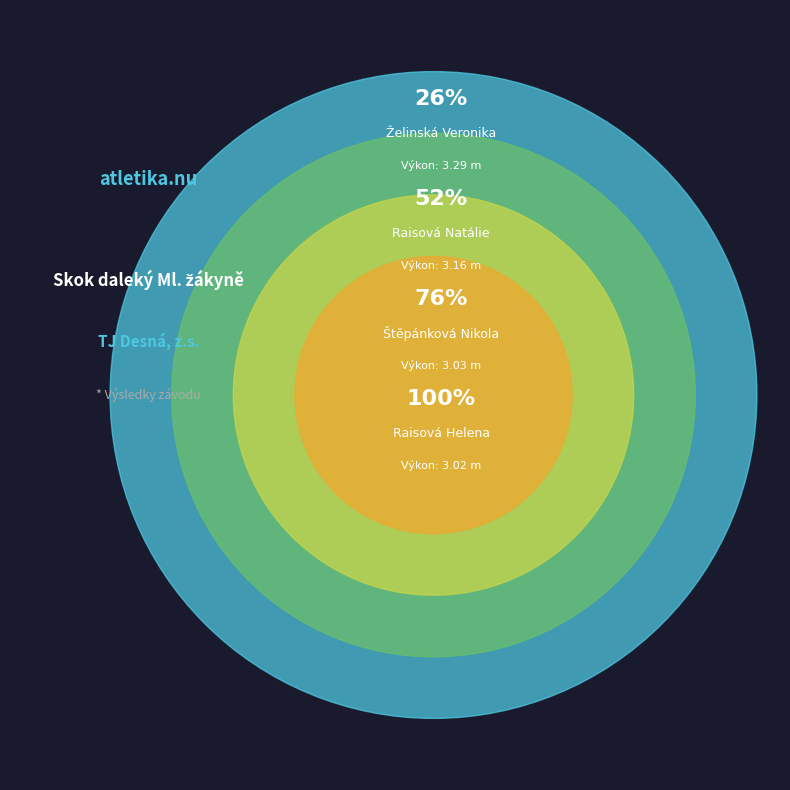

To the nearest percent, what is the average slice percentage?

25%